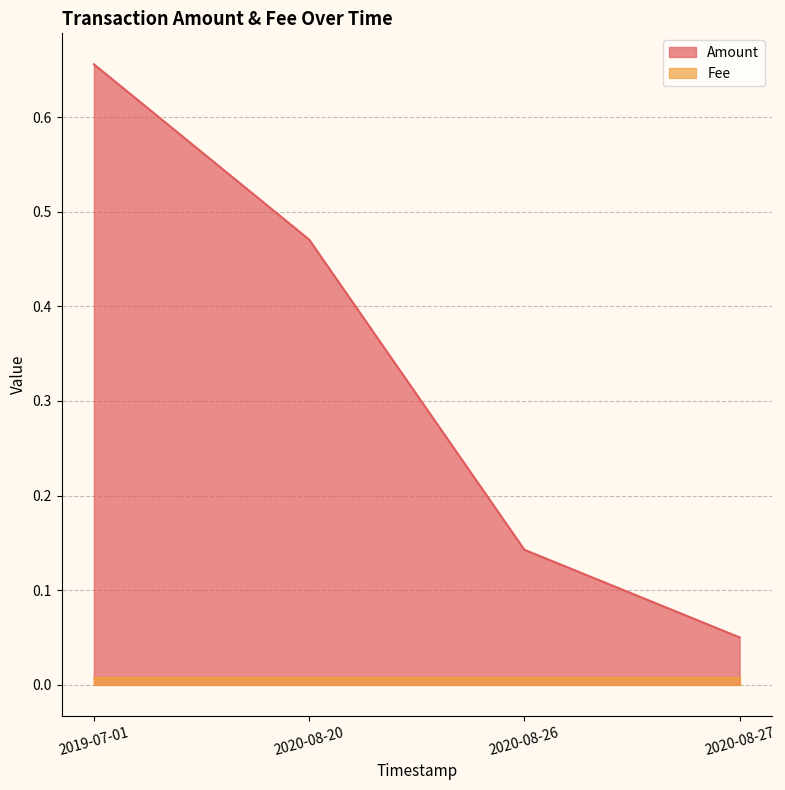

What is the value of the 3rd point from the left?

0.1